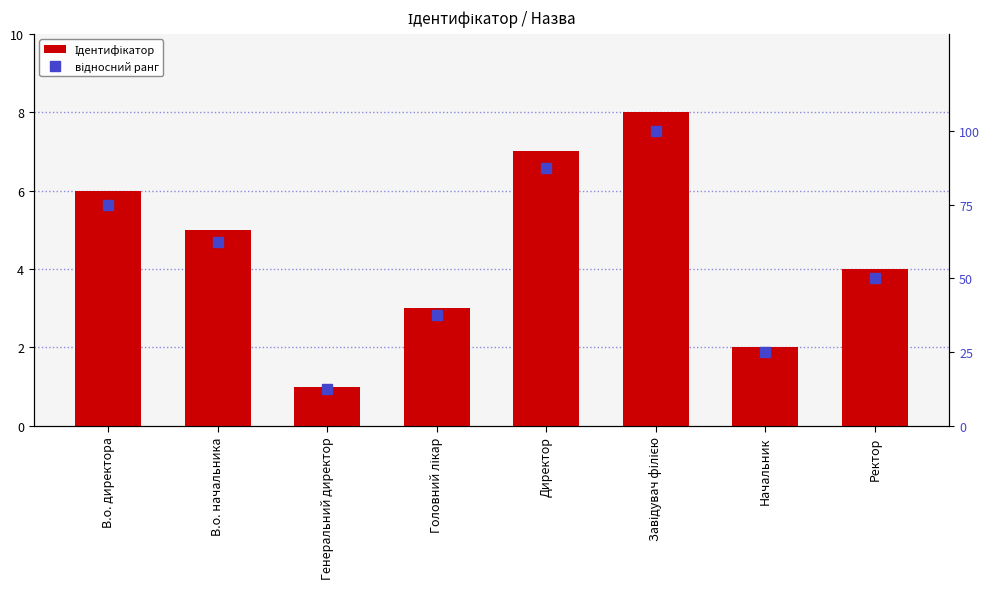

List the series in order of their overall mean, lowest first.

Ідентифікатор, відносний ранг